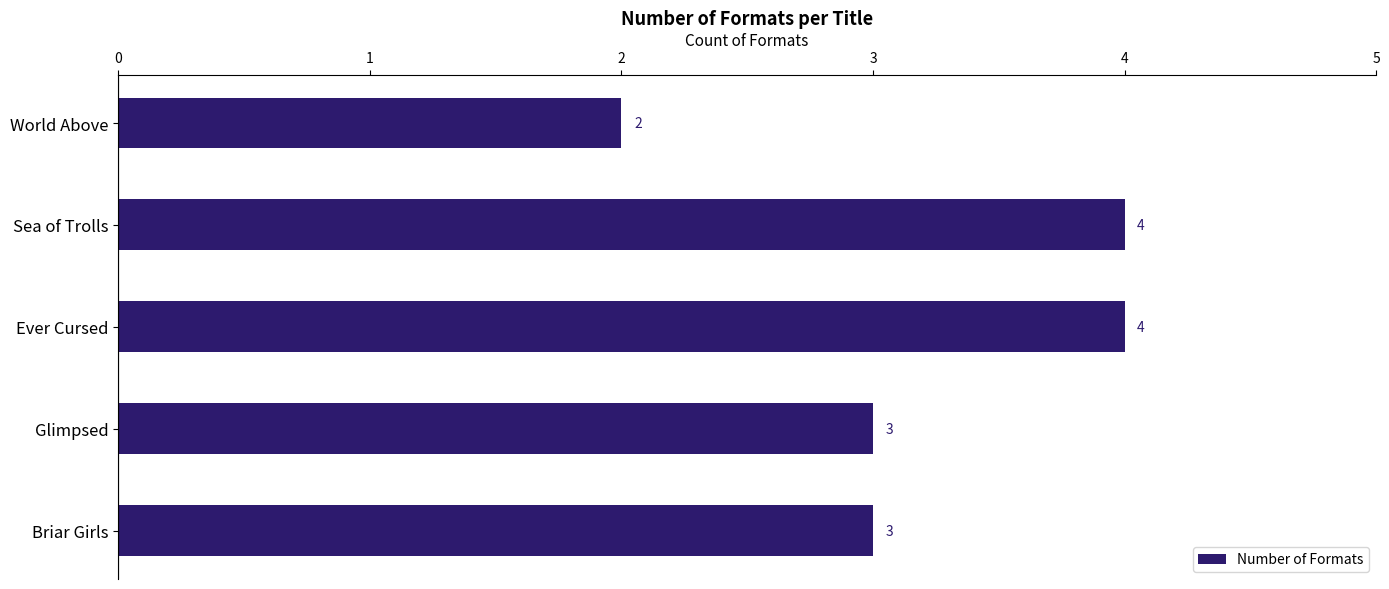

What is the smallest value displayed?

2